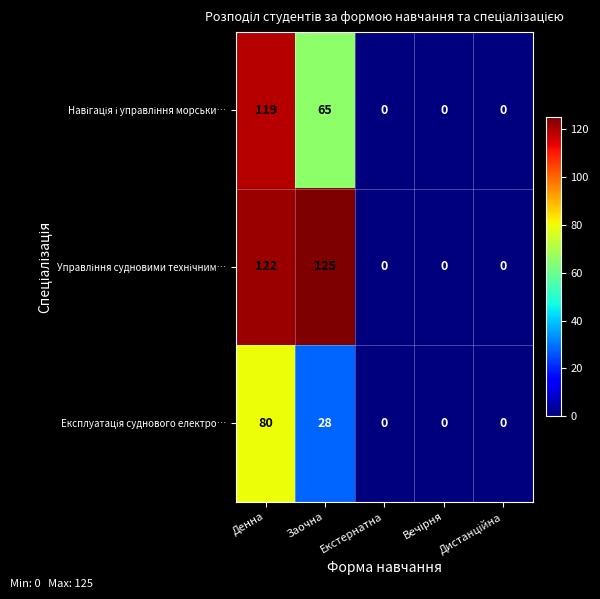

At which category is the sum across all series the highest?

Денна